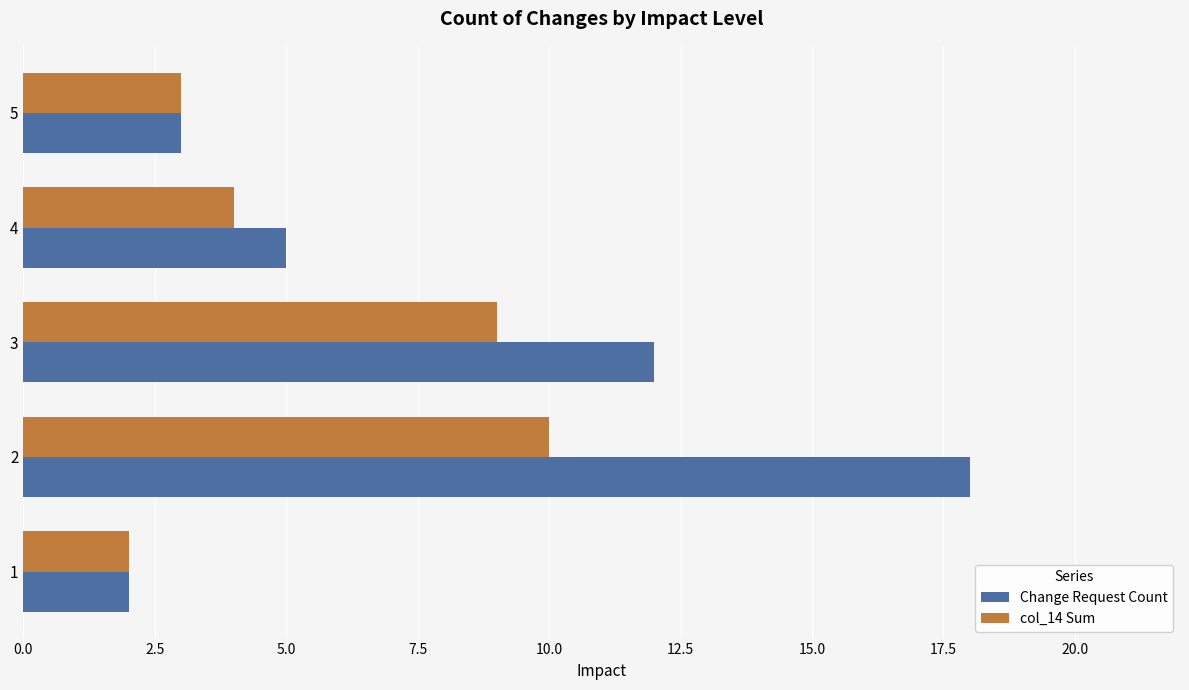

Is the value of col_14 Sum at 4 greater than the value of Change Request Count at 5?

Yes